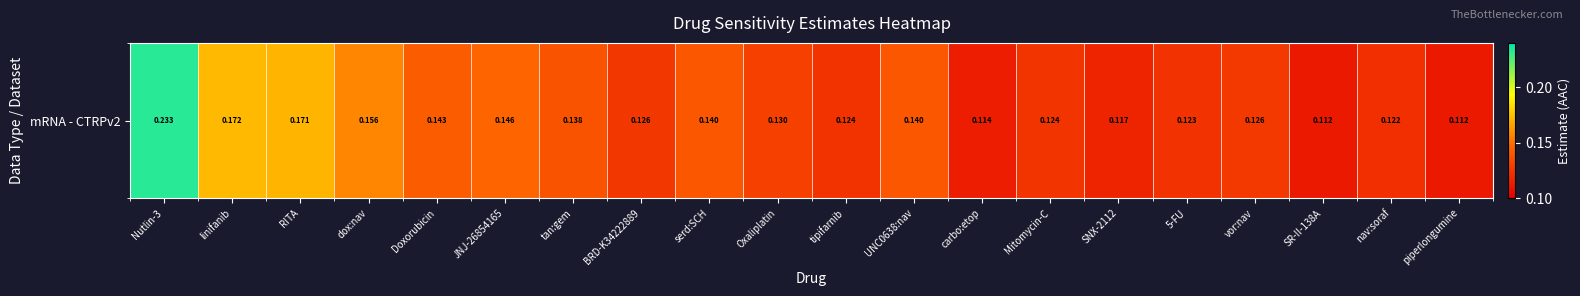

Reading left to right, extract all data points from this chart.

0.2	0.2	0.2	0.2	0.1	0.1	0.1	0.1	0.1	0.1	0.1	0.1	0.1	0.1	0.1	0.1	0.1	0.1	0.1	0.1